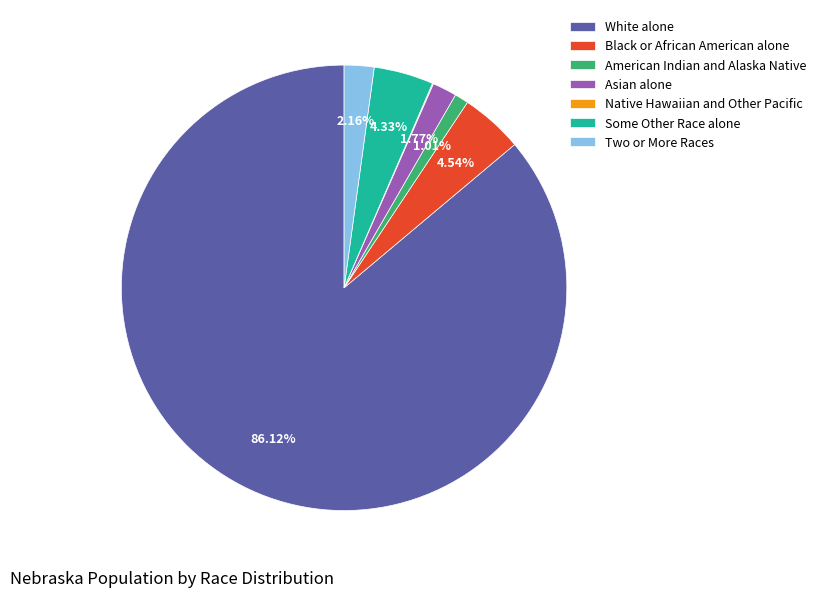

Combined, do Asian alone and American Indian and Alaska Native account for over 50%?

No